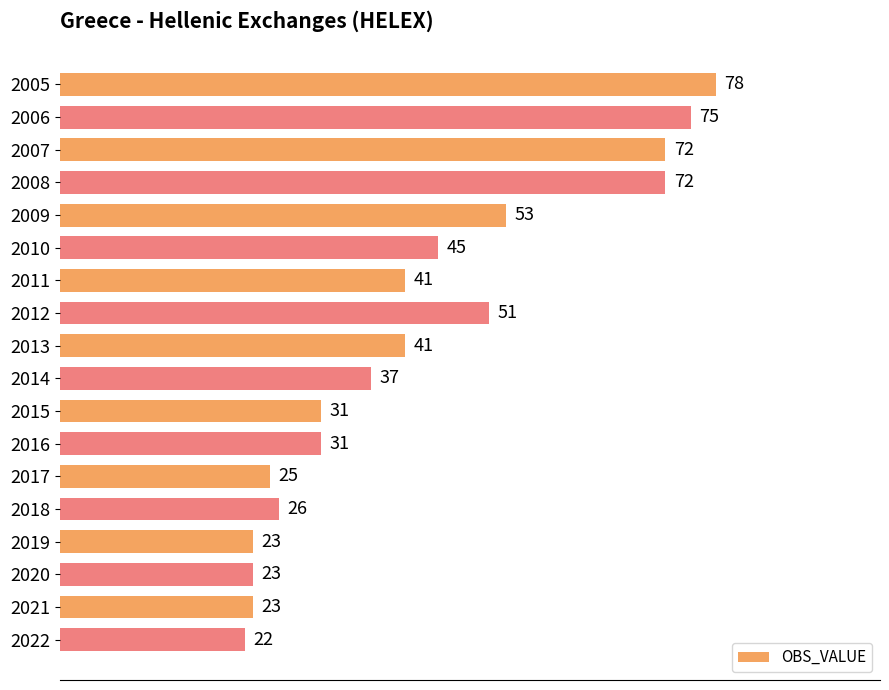

How many values are below 41?

9